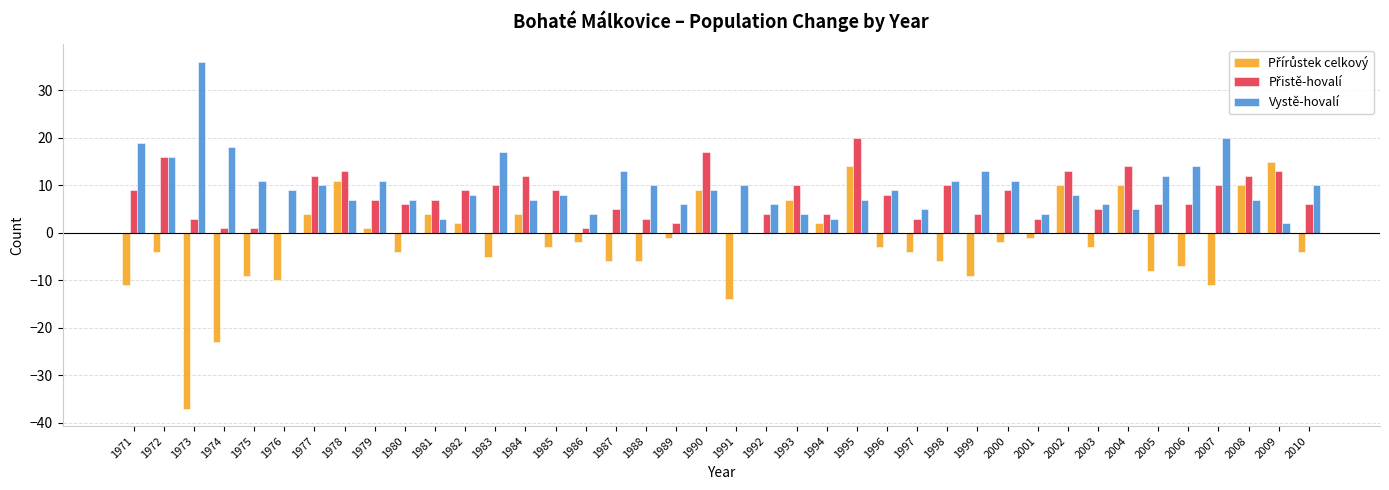

At which category does the chart reach its peak across all series?

1973